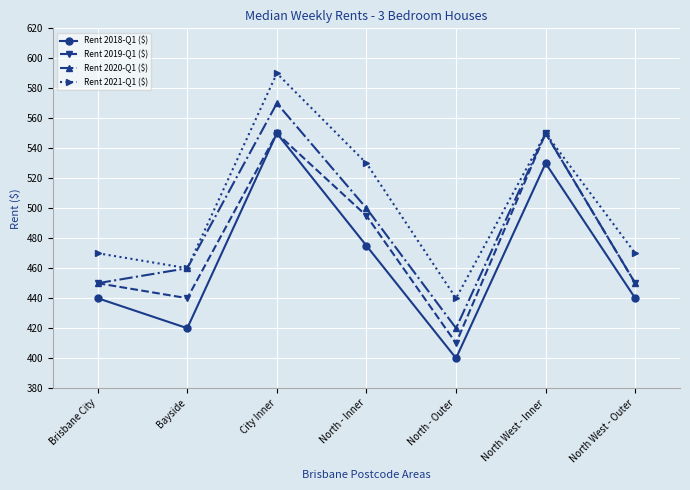

Which series has the largest total across all categories?

Rent 2021-Q1 ($)